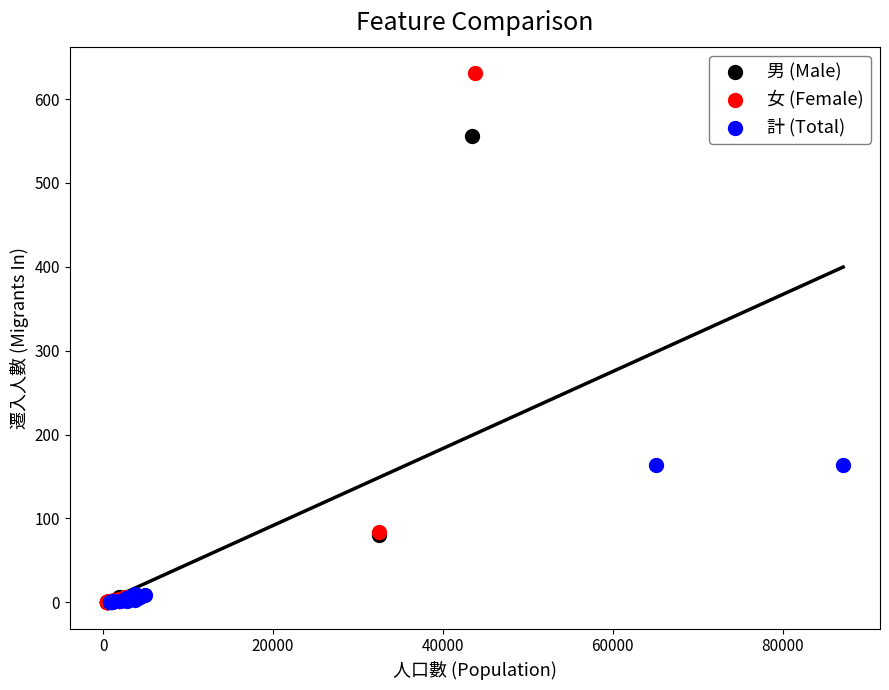

Which series has the largest Y range (max minus min)?

女 (Female)